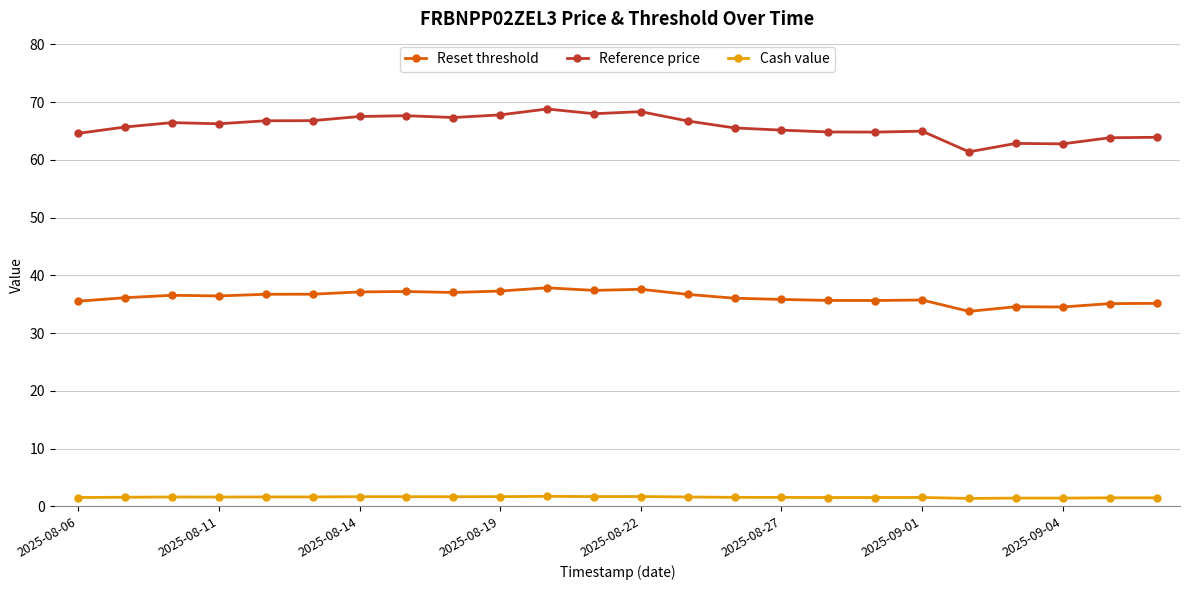

True or false: Cash value and Reset threshold intersect in this chart.

False